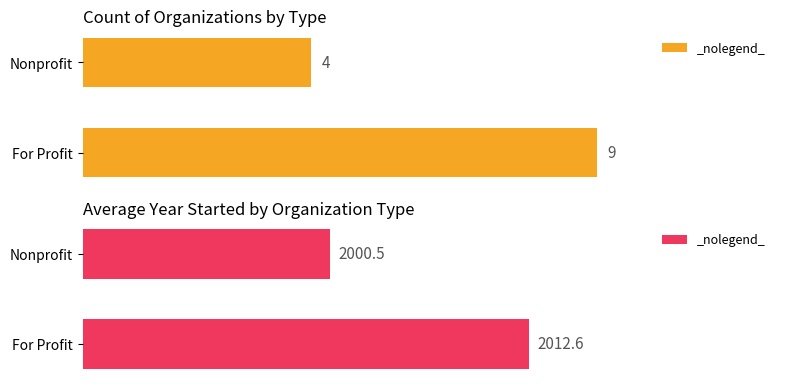

True or false: Count of Organizations has a value of 2.5 at 0.

False